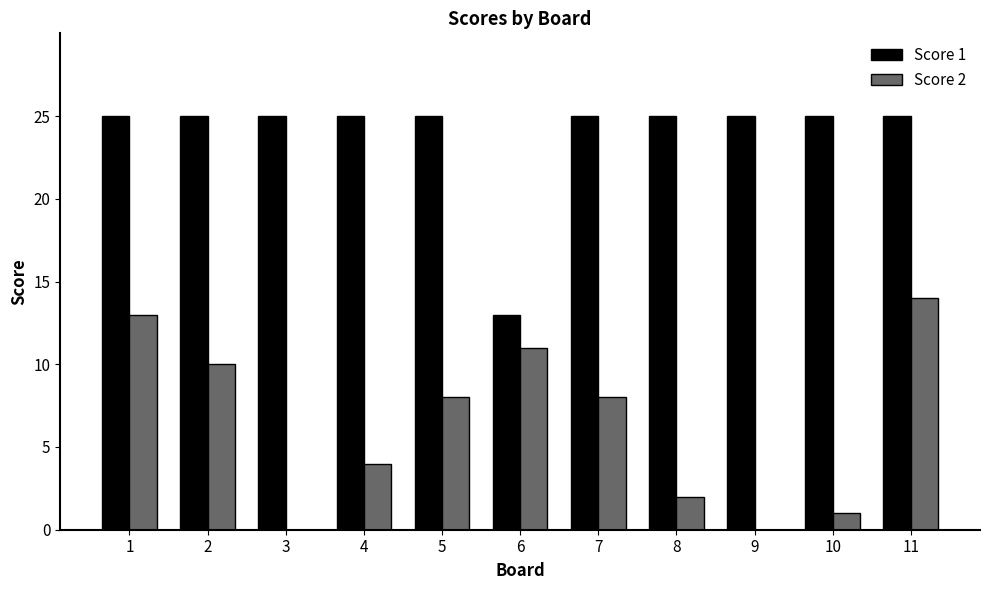

At which category is the sum across all series the highest?

11